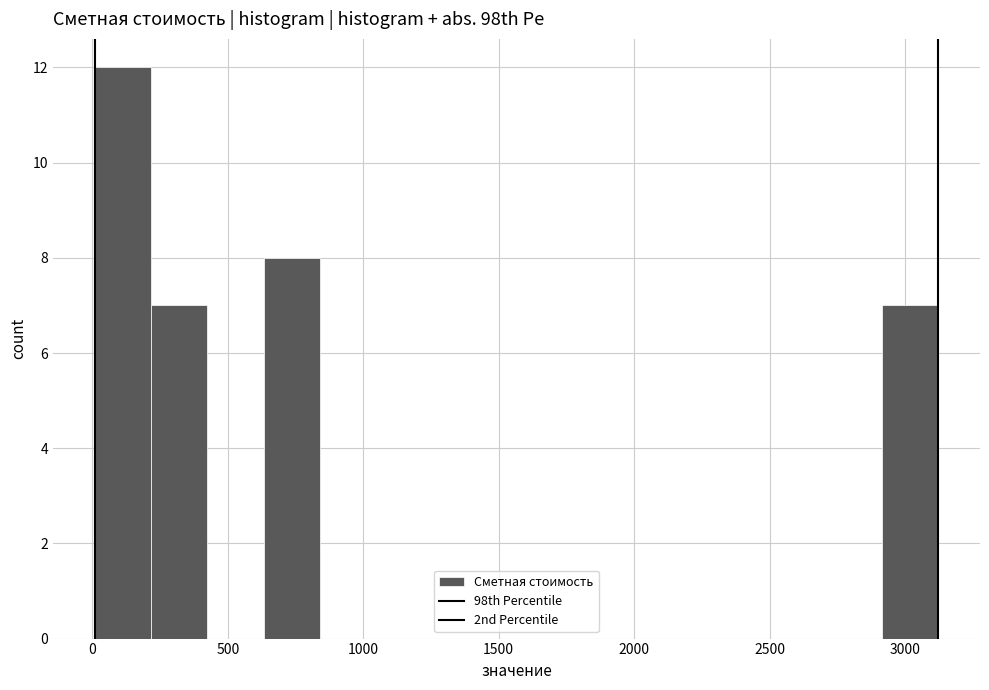

Reading left to right, transcribe this chart: for each bar, give the range it covers on the x-axis and its height. Neither the bar edges nor the heights are printed on the chart, so give them approximately, as read against the axes.

0 to 200: 12
200 to 450: 7
450 to 650: 0
650 to 850: 8
850 to 1050: 0
1050 to 1250: 0
1250 to 1450: 0
1450 to 1650: 0
1650 to 1900: 0
1900 to 2100: 0
2100 to 2300: 0
2300 to 2500: 0
2500 to 2700: 0
2700 to 2900: 0
2900 to 3100: 7